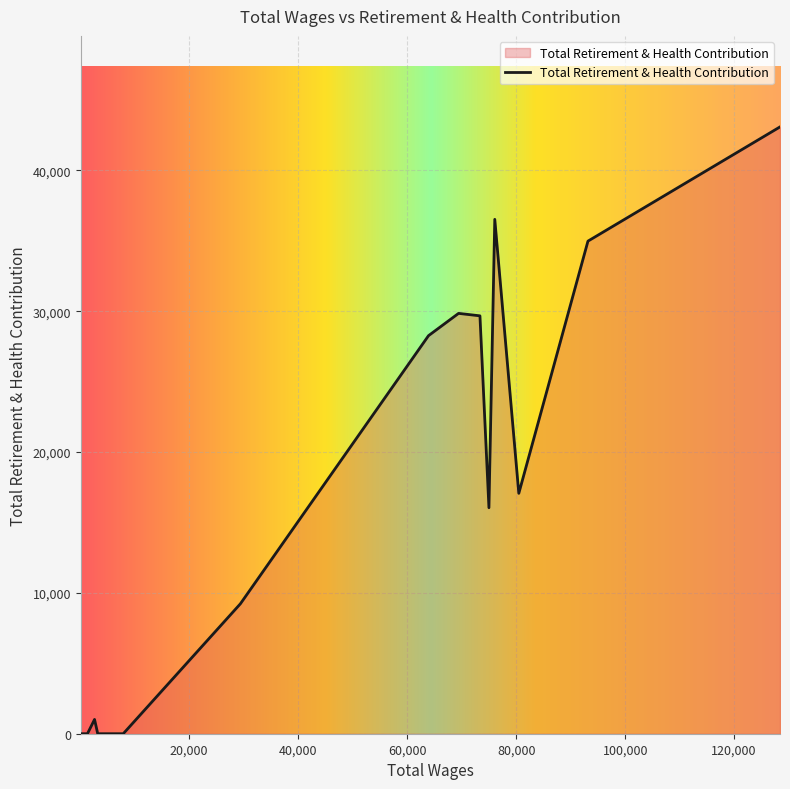

What is the difference between the maximum and minimum values?

43080